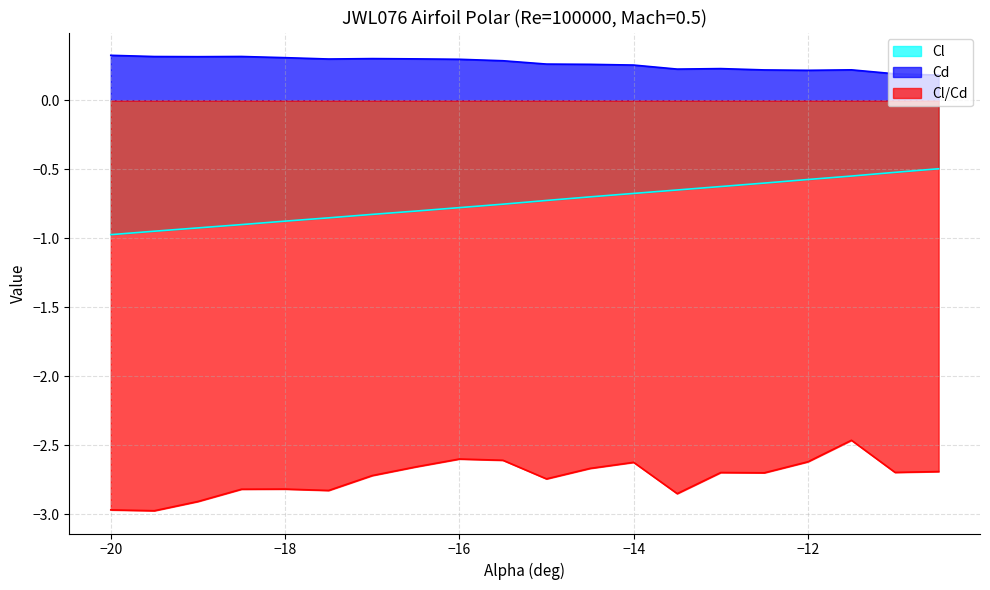

Where is the first local maximum for Cd?

-18.5